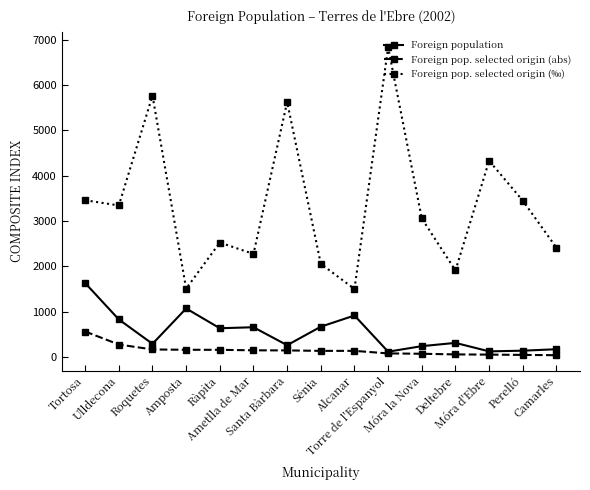

True or false: Foreign pop. selected origin (abs) and Foreign pop. selected origin (‰) cross at least once.

False